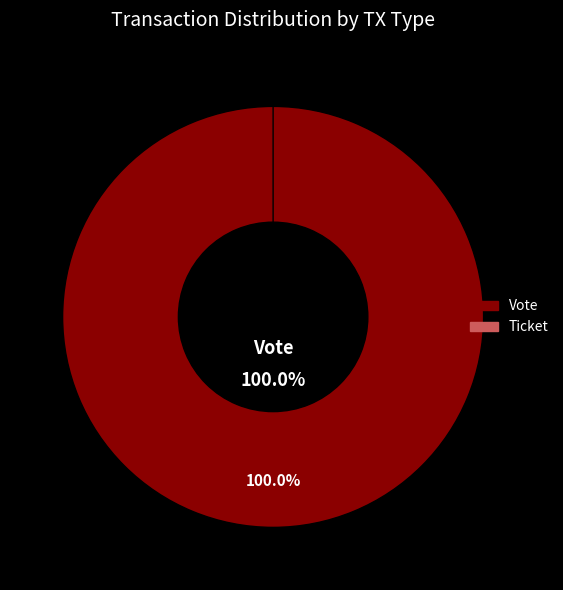

What percentage is the Vote slice, to the nearest percent?

100%